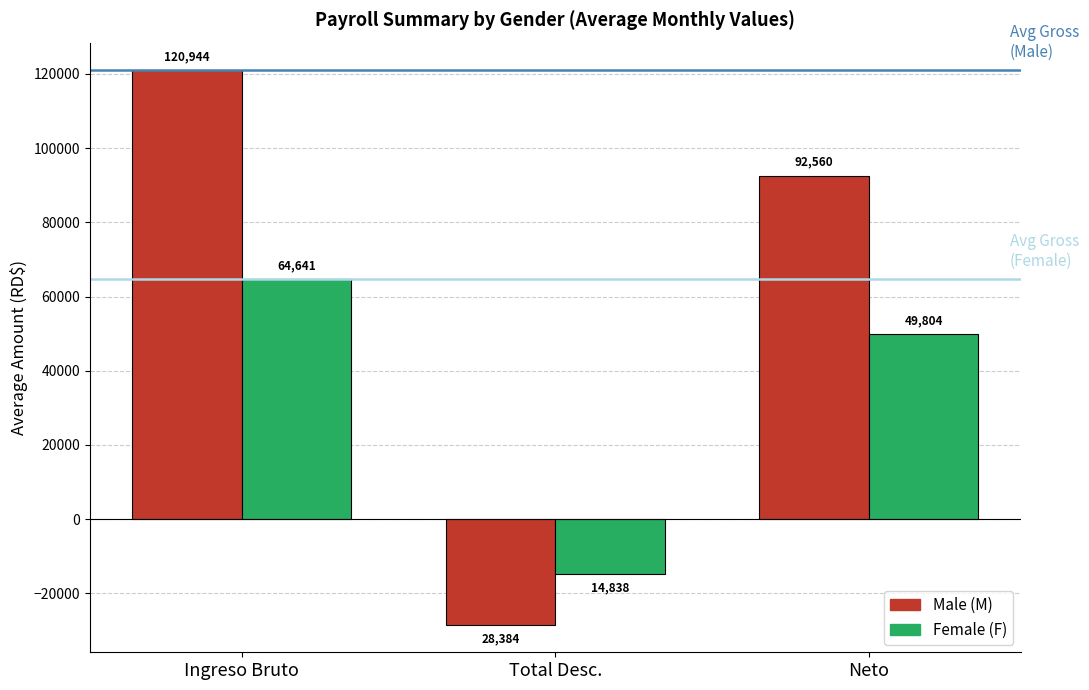

At which category is the sum across all series the highest?

Ingreso Bruto